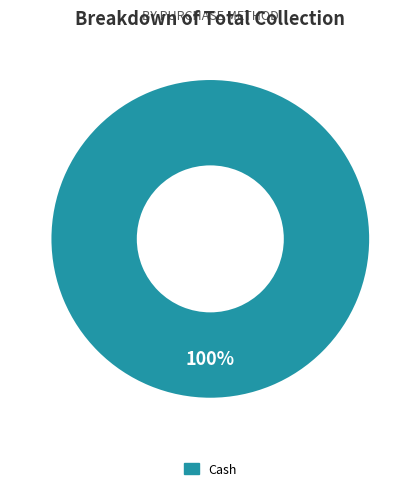

Is there any slice that represents more than half of the pie?

Yes